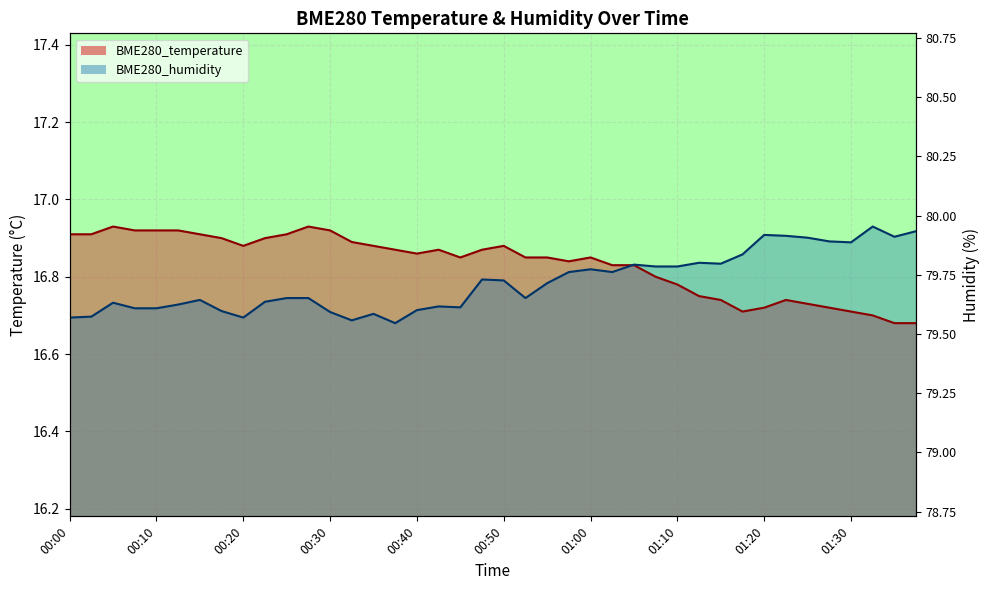

What is the greatest value displayed?

16.9